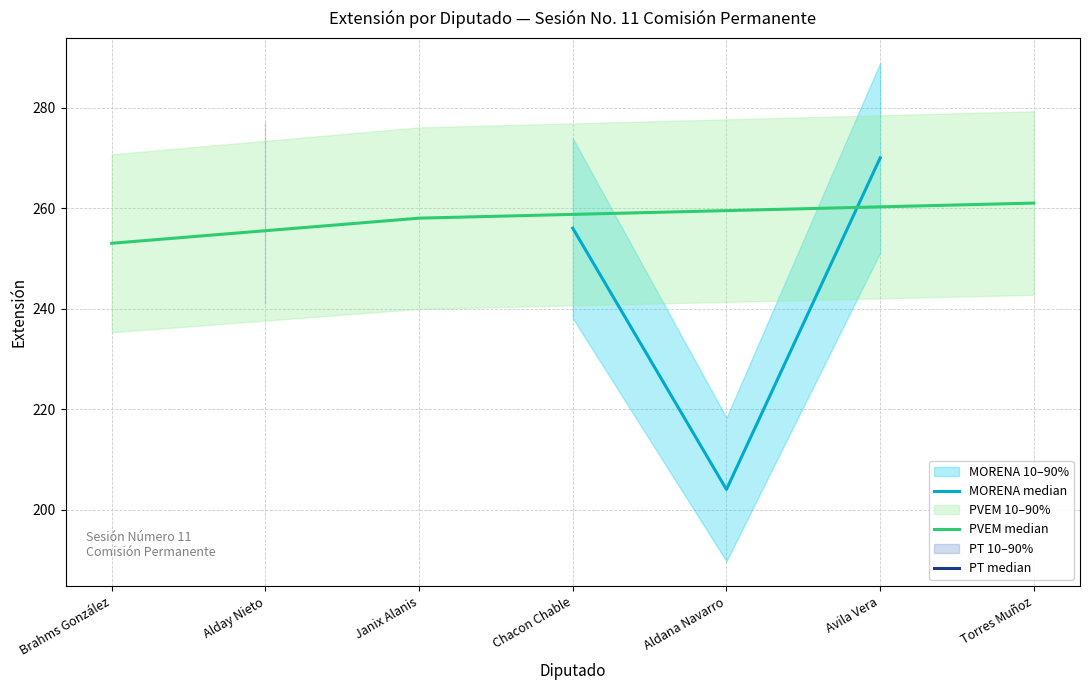

Which series has the largest total across all categories?

PVEM median